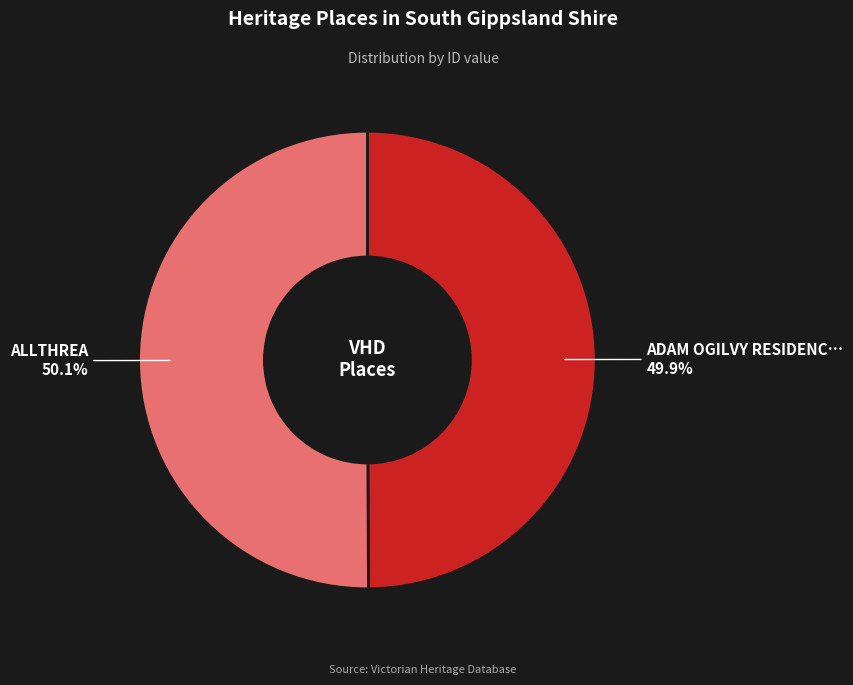

Does any single category account for the majority?

Yes